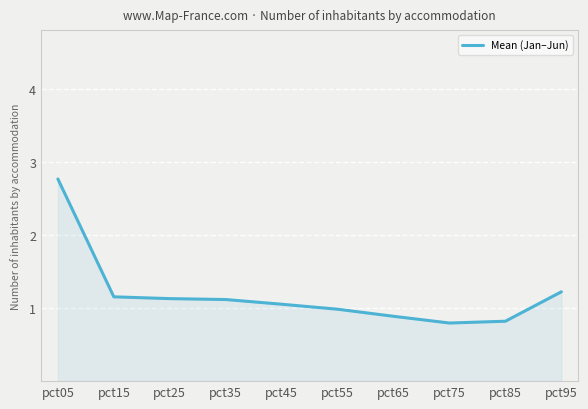

What is the difference between the second highest and minimum values?

0.4